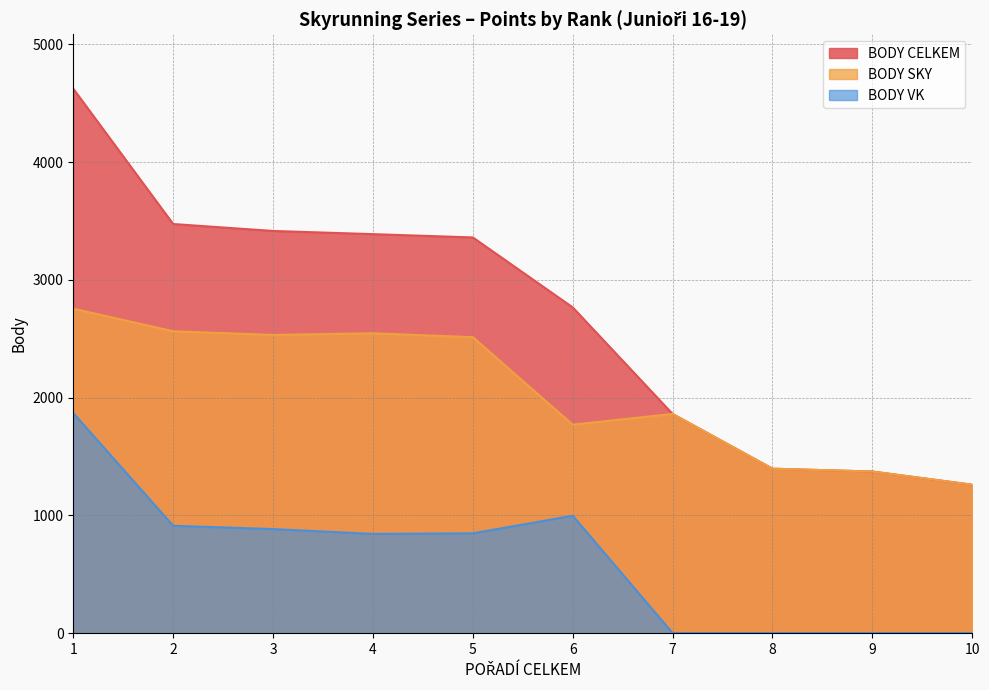

True or false: BODY SKY has more than 2 interior local peaks.

False